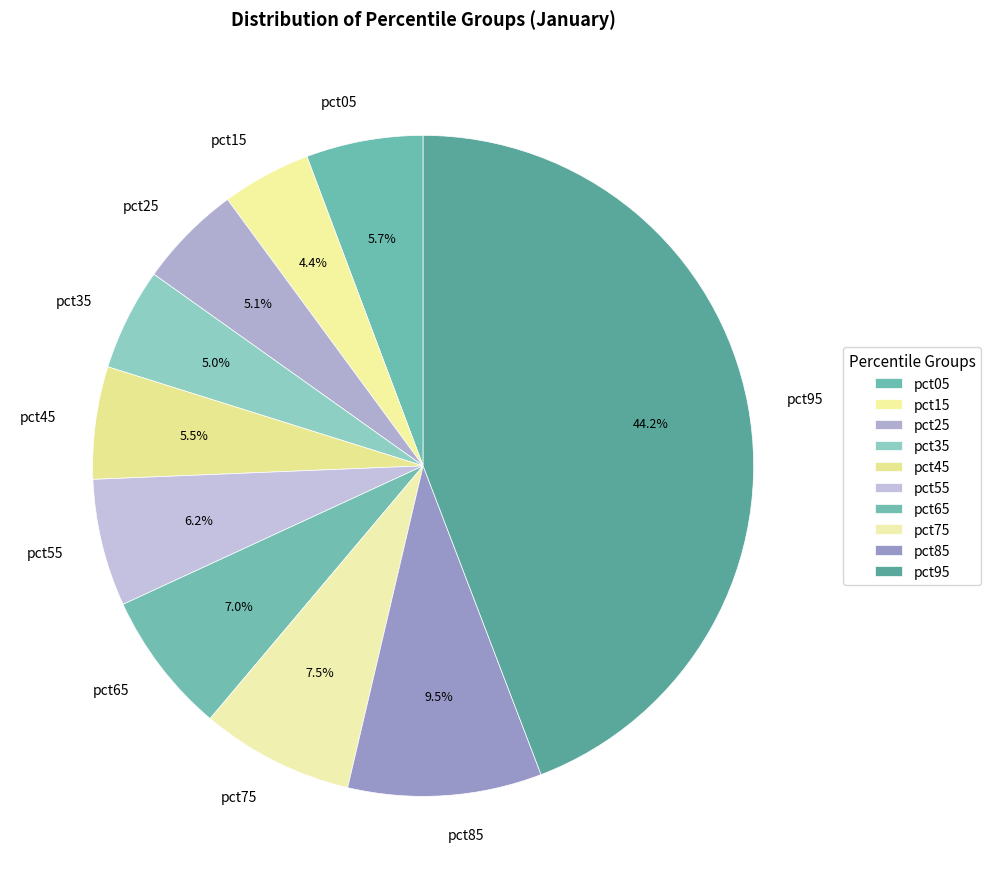

The pct45 slice represents 18% of the pie. True or false?

False